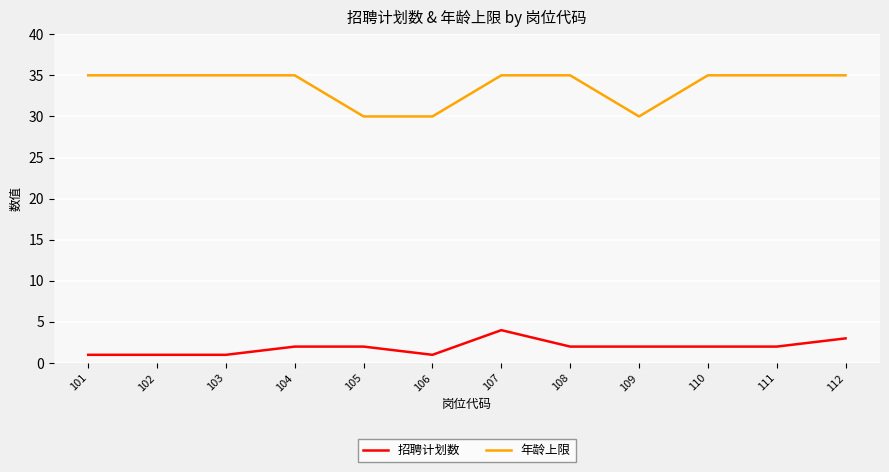

What is the highest value of the 招聘计划数 series?

4